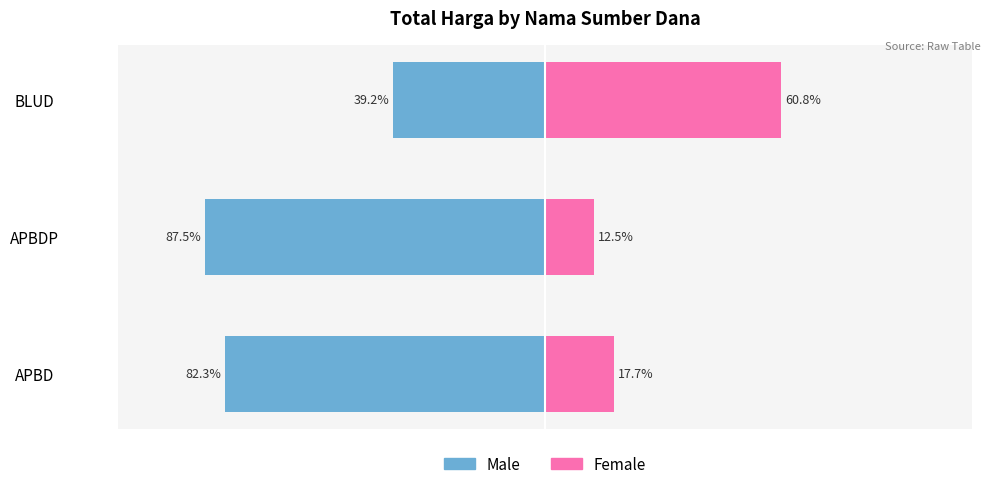

What is the value of the Male (% of Total Harga) bar at the 1st from the left?

-82.3